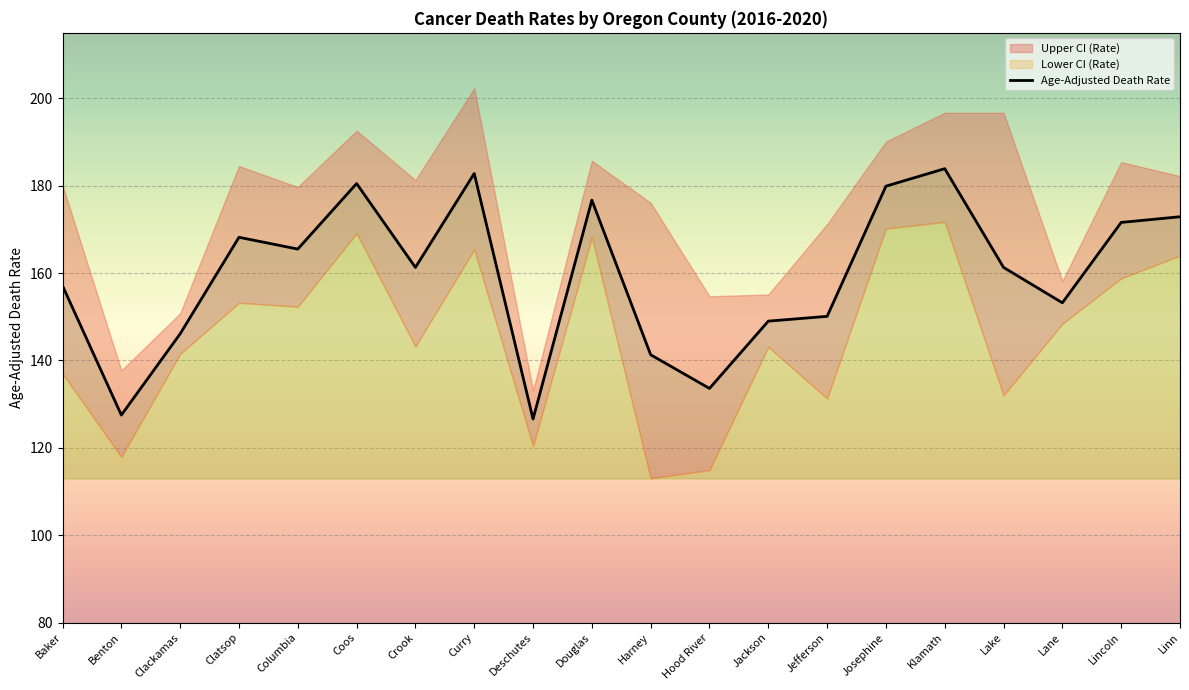

What is the average value?

159.5